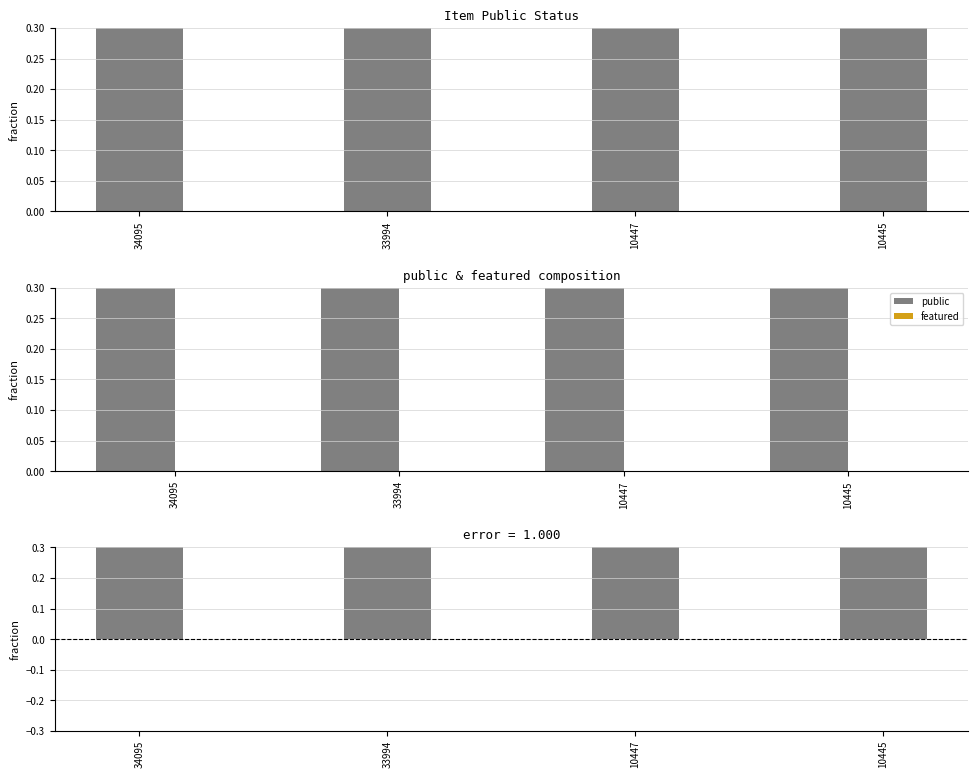

What is the spread (max minus min) of values at 33994?

1